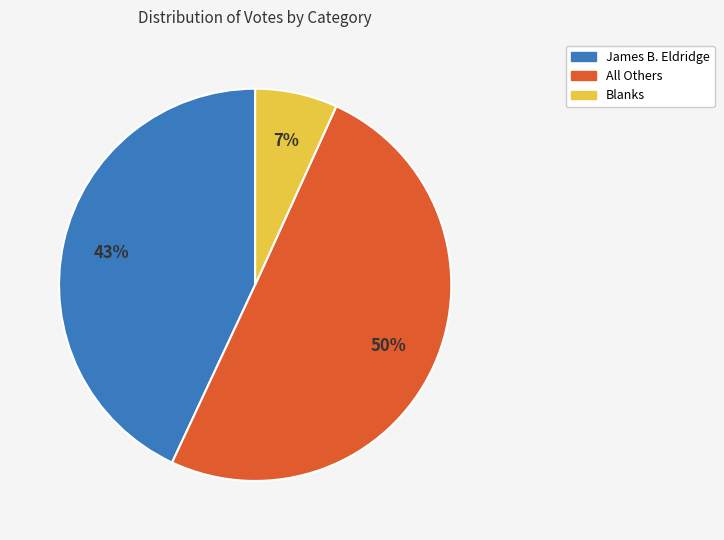

Is the sum of All Others and James B. Eldridge greater than half?

Yes